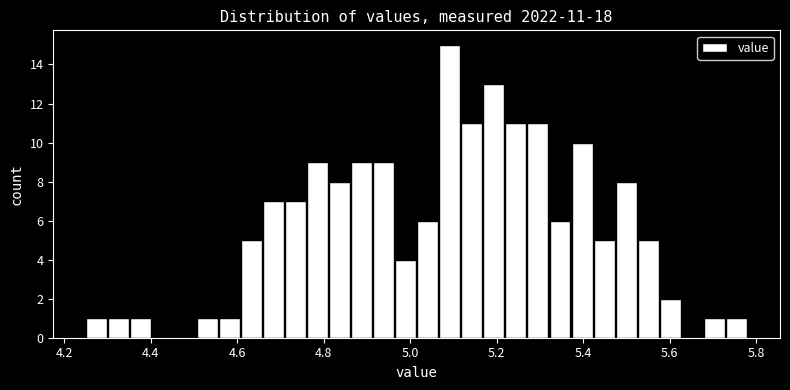

Read against the x-axis, roughly where is the centre of the tallest bar?

5.10